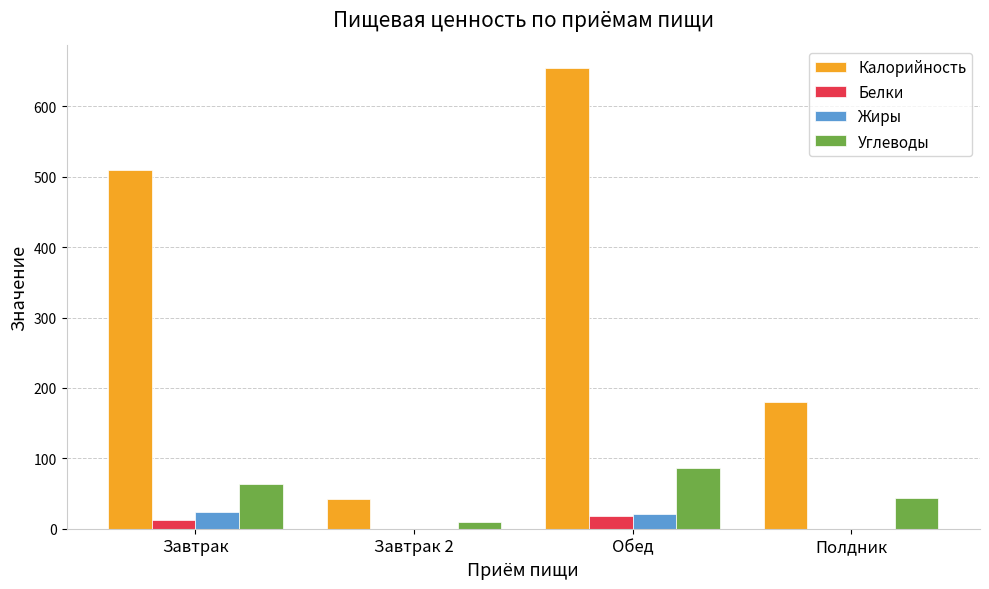

Between Завтрак and Полдник, which series saw the biggest shift?

Калорийность